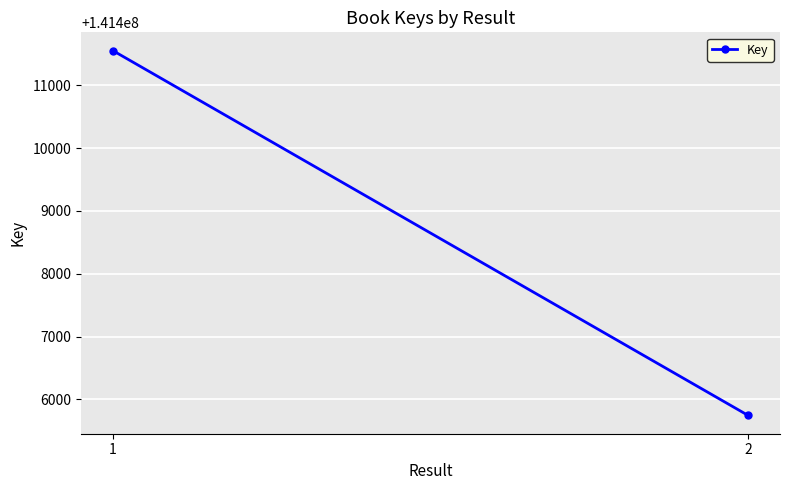

What is the greatest value displayed?

141411550